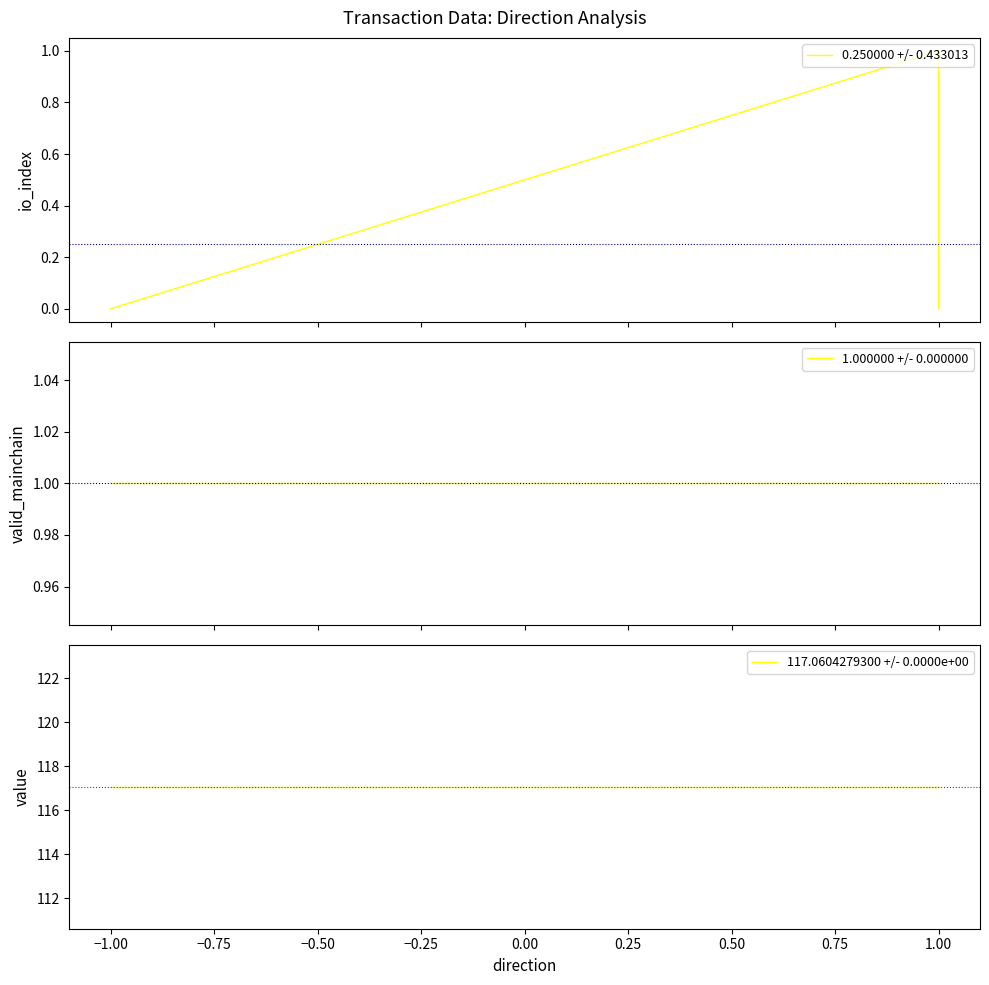

How many interior local peaks does the 0.250000 +/- 0.433013 series have?

1